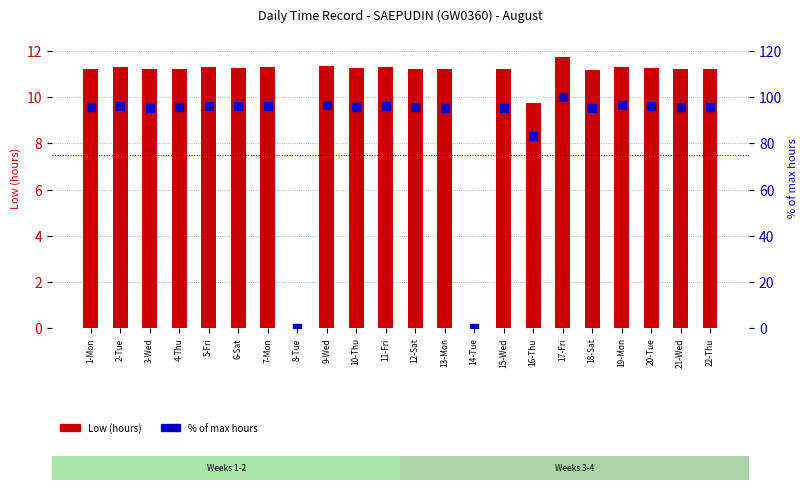

Which series reaches the maximum Y coordinate?

% of max hours